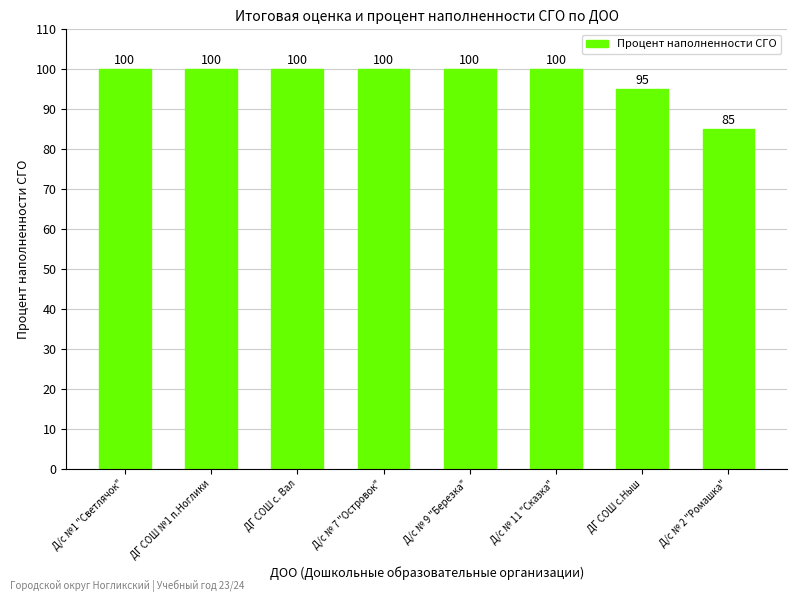

Reading right to left, extract all data points from this chart.

85	95	100	100	100	100	100	100